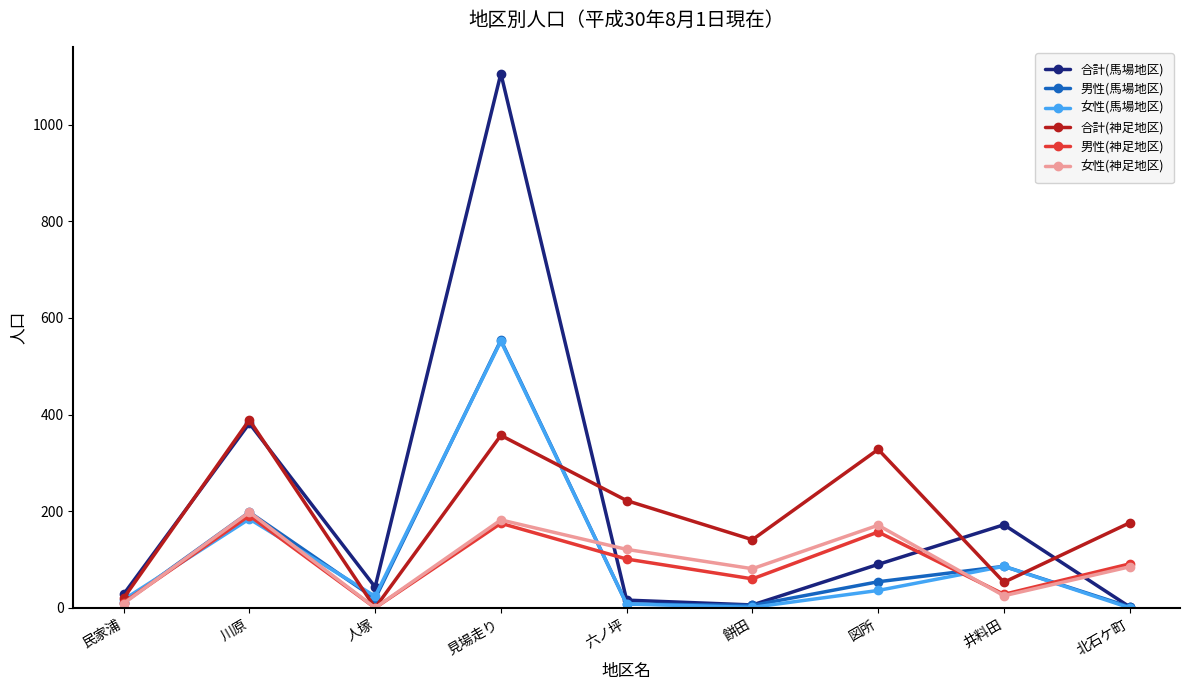

At which label does 合計(神足地区) reach its peak?

川原